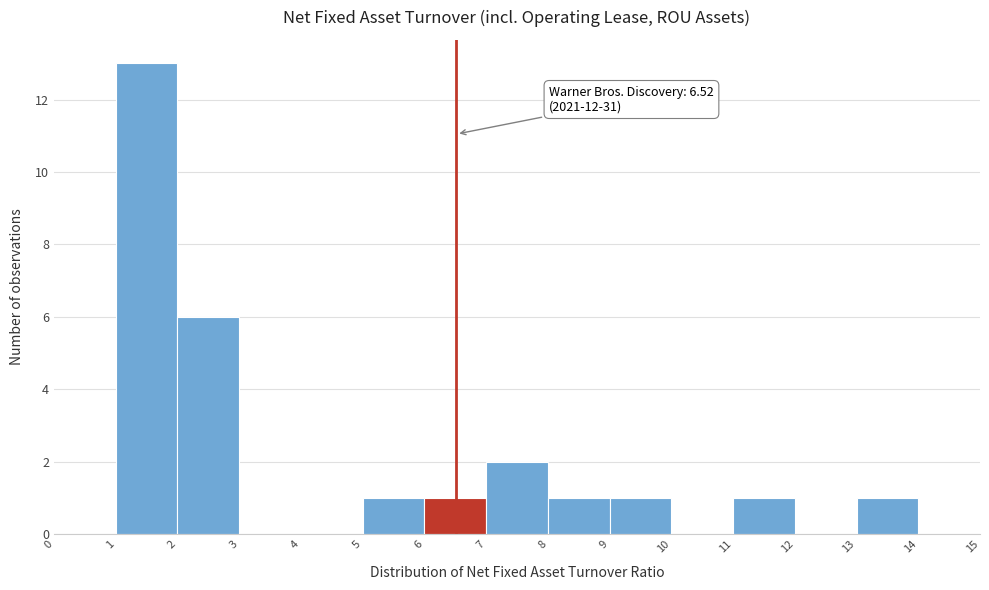

Which range on the x-axis has the tallest bar?

1 to 2